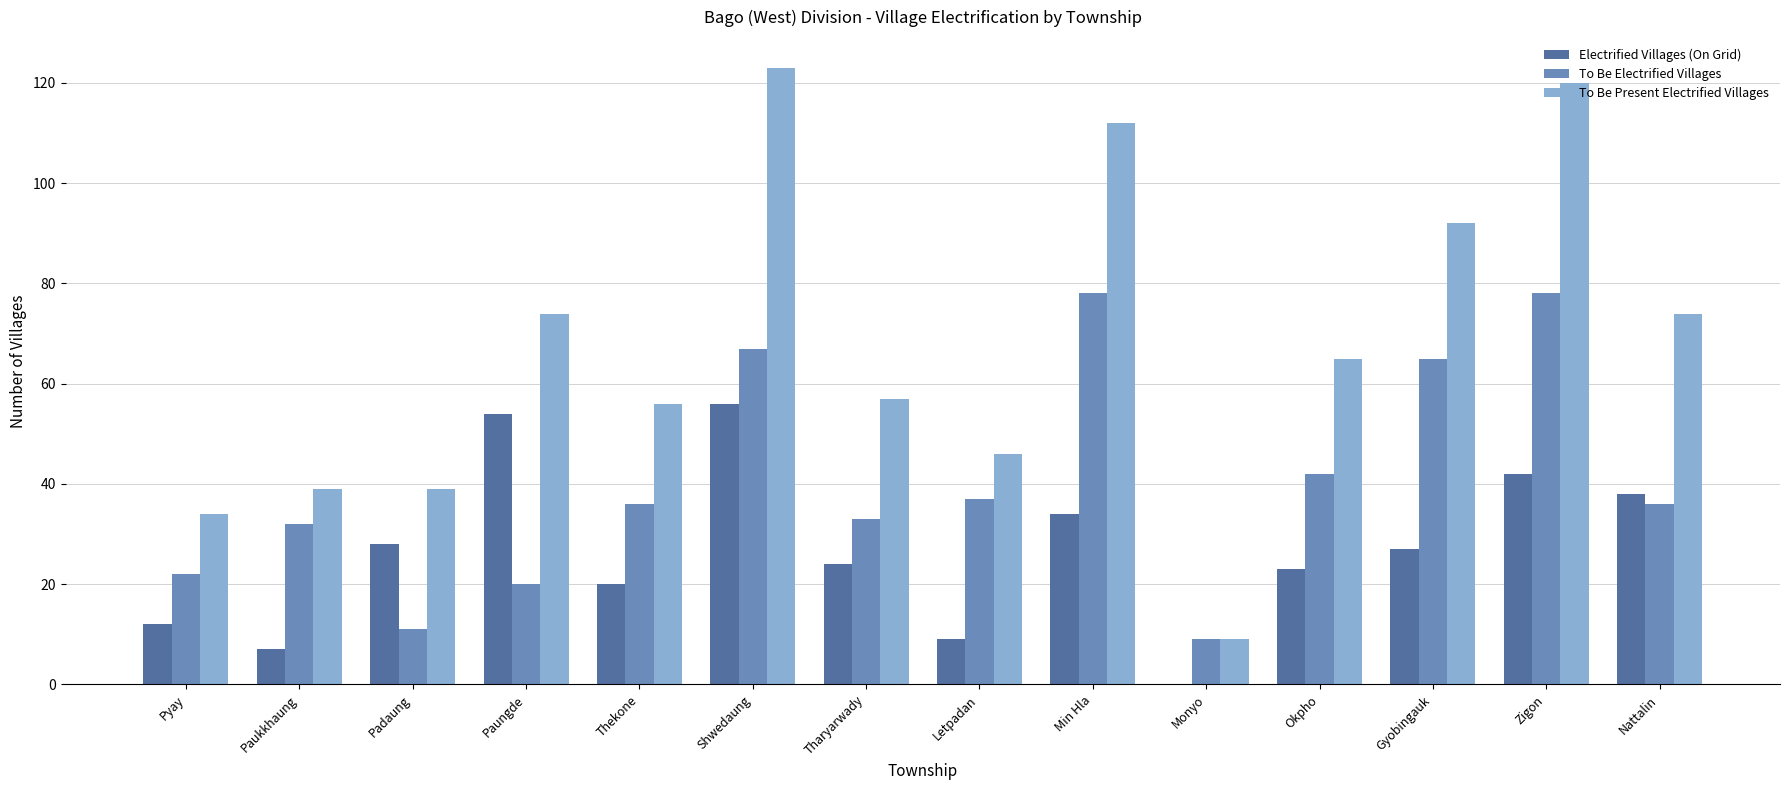

Reading right to left, extract all data points from this chart.

Electrified Villages (On Grid): Nattalin=38	Zigon=42	Gyobingauk=27	Okpho=23	Monyo=0	Min Hla=34	Letpadan=9	Tharyarwady=24	Shwedaung=56	Thekone=20	Paungde=54	Padaung=28	Paukkhaung=7	Pyay=12
To Be Electrified Villages: Nattalin=36	Zigon=78	Gyobingauk=65	Okpho=42	Monyo=9	Min Hla=78	Letpadan=37	Tharyarwady=33	Shwedaung=67	Thekone=36	Paungde=20	Padaung=11	Paukkhaung=32	Pyay=22
To Be Present Electrified Villages: Nattalin=74	Zigon=120	Gyobingauk=92	Okpho=65	Monyo=9	Min Hla=112	Letpadan=46	Tharyarwady=57	Shwedaung=123	Thekone=56	Paungde=74	Padaung=39	Paukkhaung=39	Pyay=34